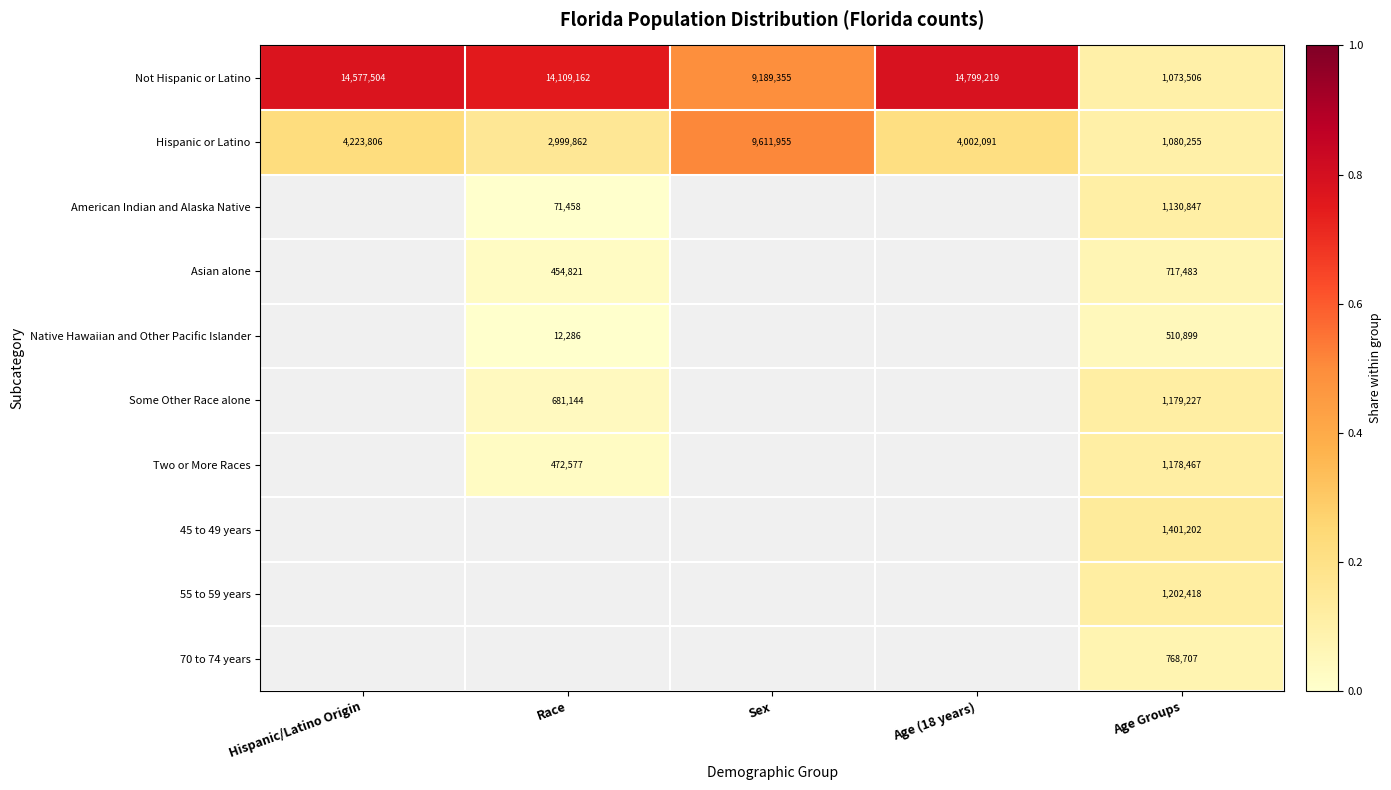

At which label does Not Hispanic or Latino first exceed 14109162?

Hispanic/Latino Origin